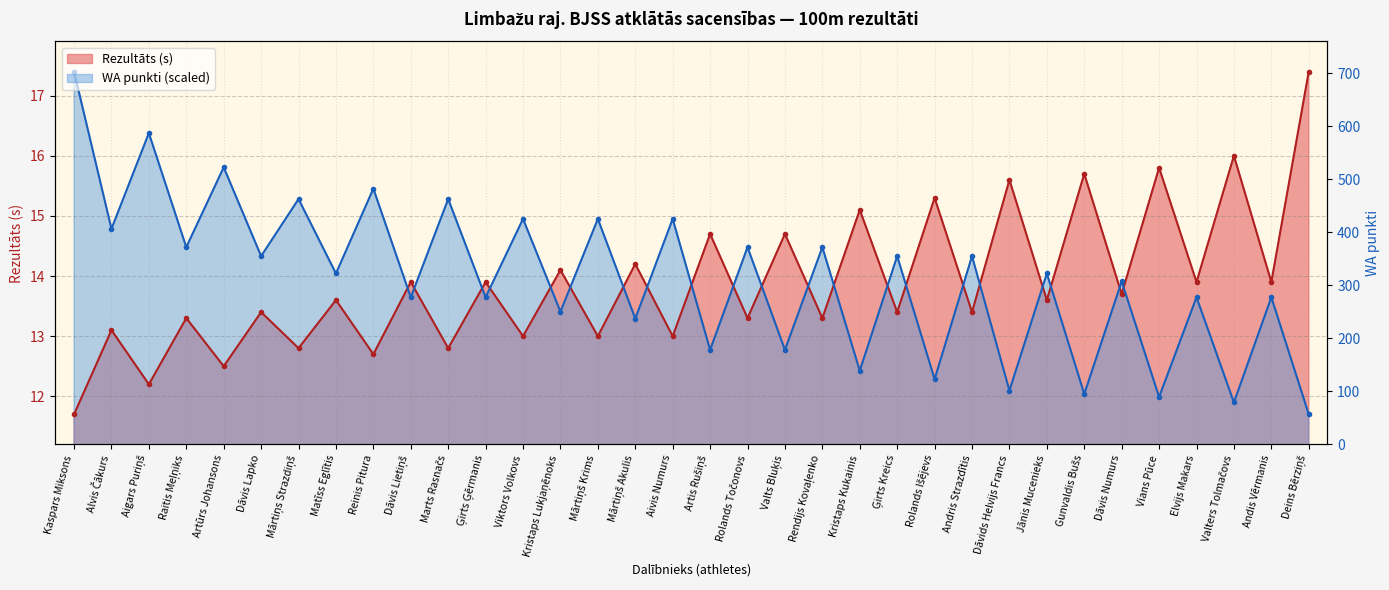

How many interior local peaks does the Rezultāts series have?

16